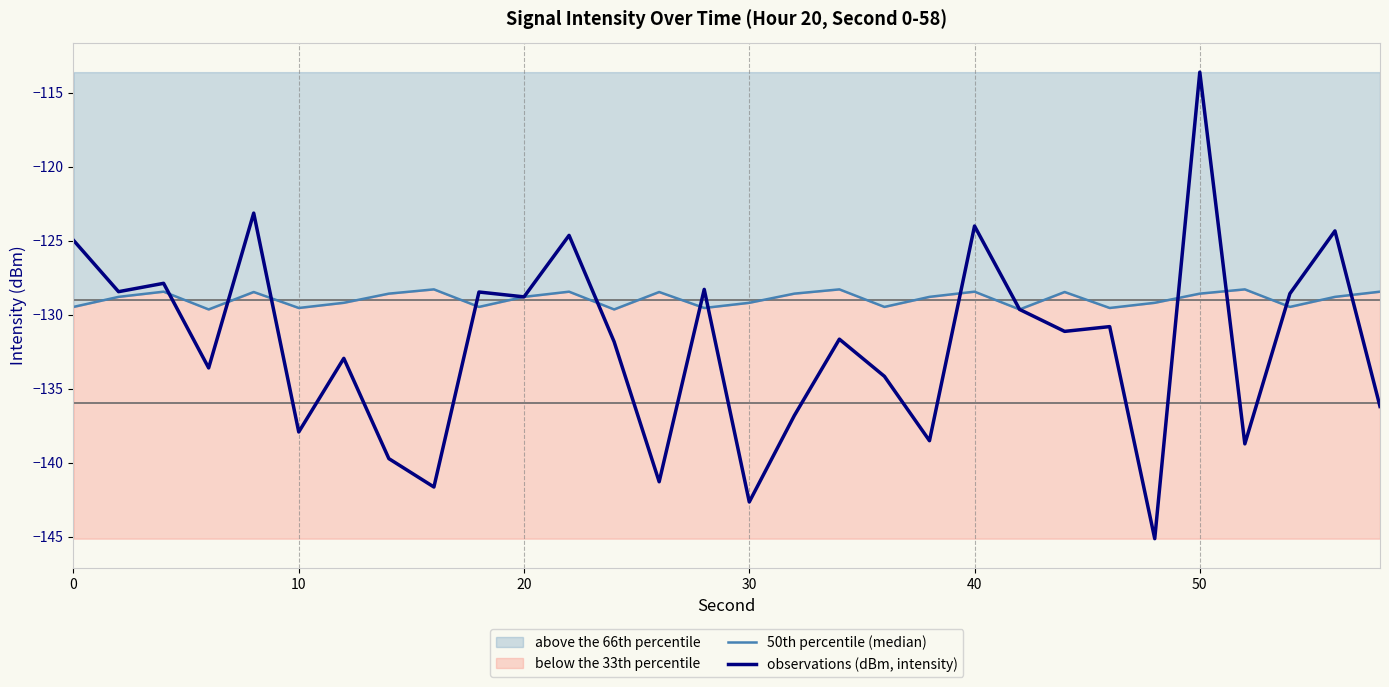

Rank the series by their average value, from lowest to highest.

observations (dBm, intensity), 50th percentile (median)